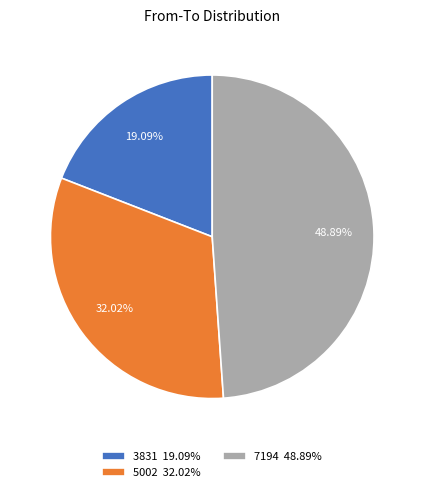

Does 3831 19.09% represent more than half of the total?

No